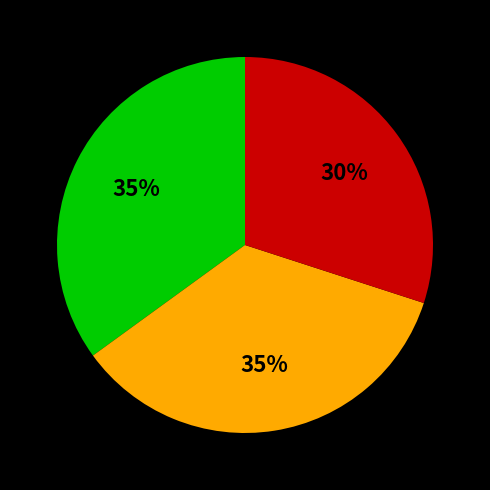

Is there a majority slice in this chart?

No